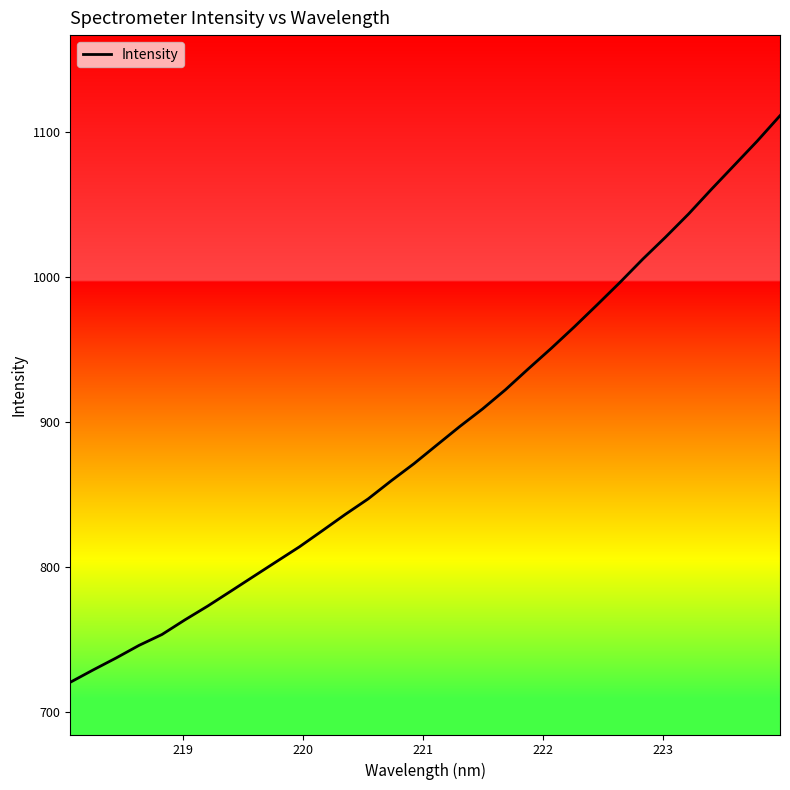

What is the maximum value shown in the chart?

1111.3